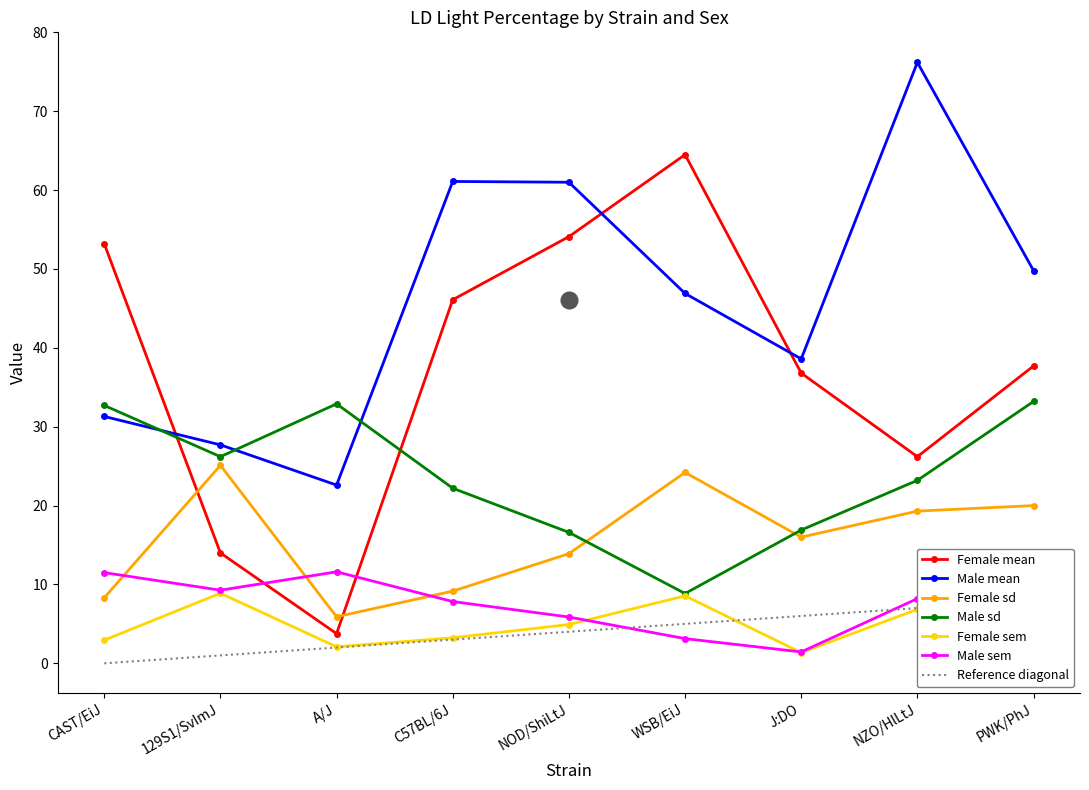

What is the average value of the Male sem series?

7.8